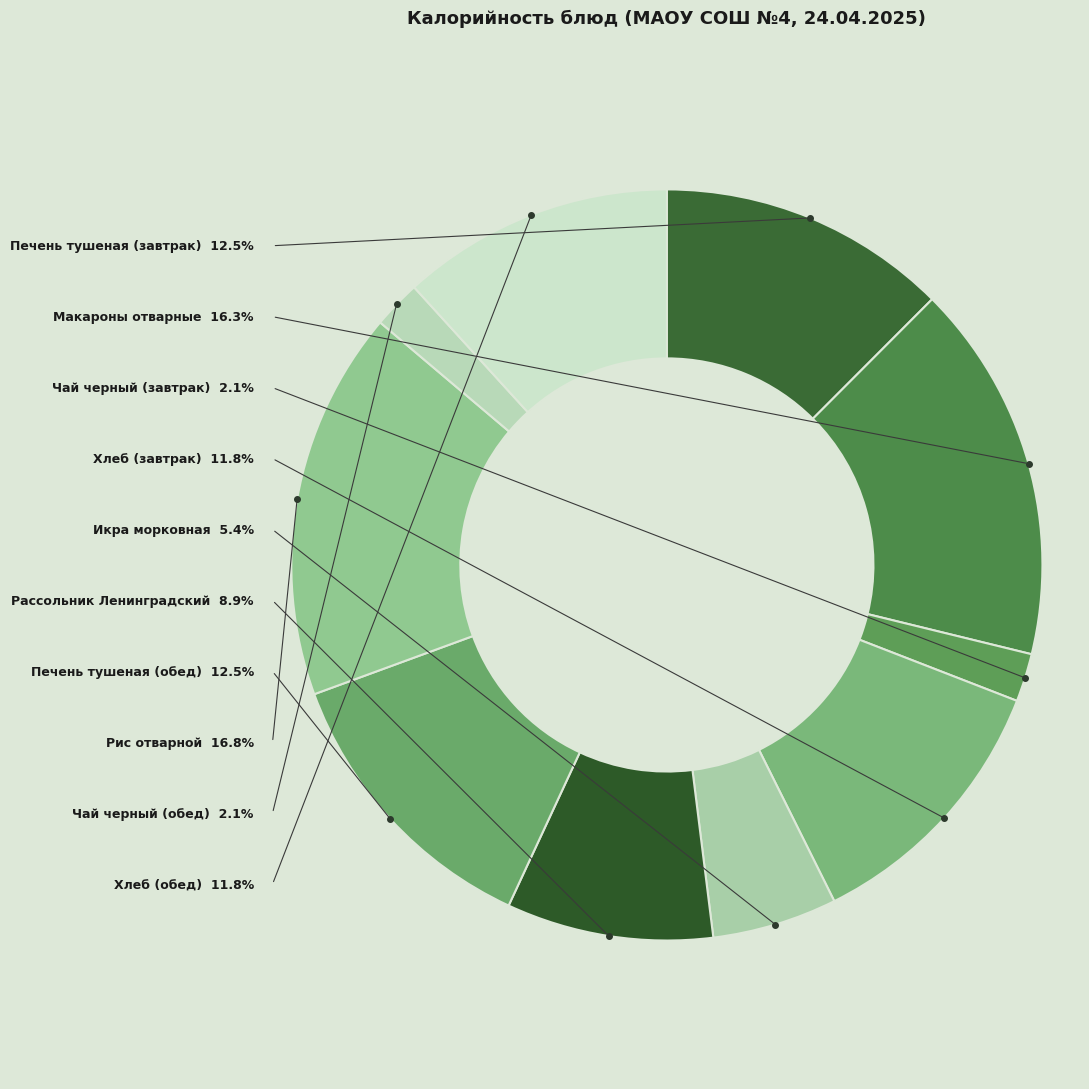

What percentage is the Макароны отварные slice, to the nearest percent?

16%